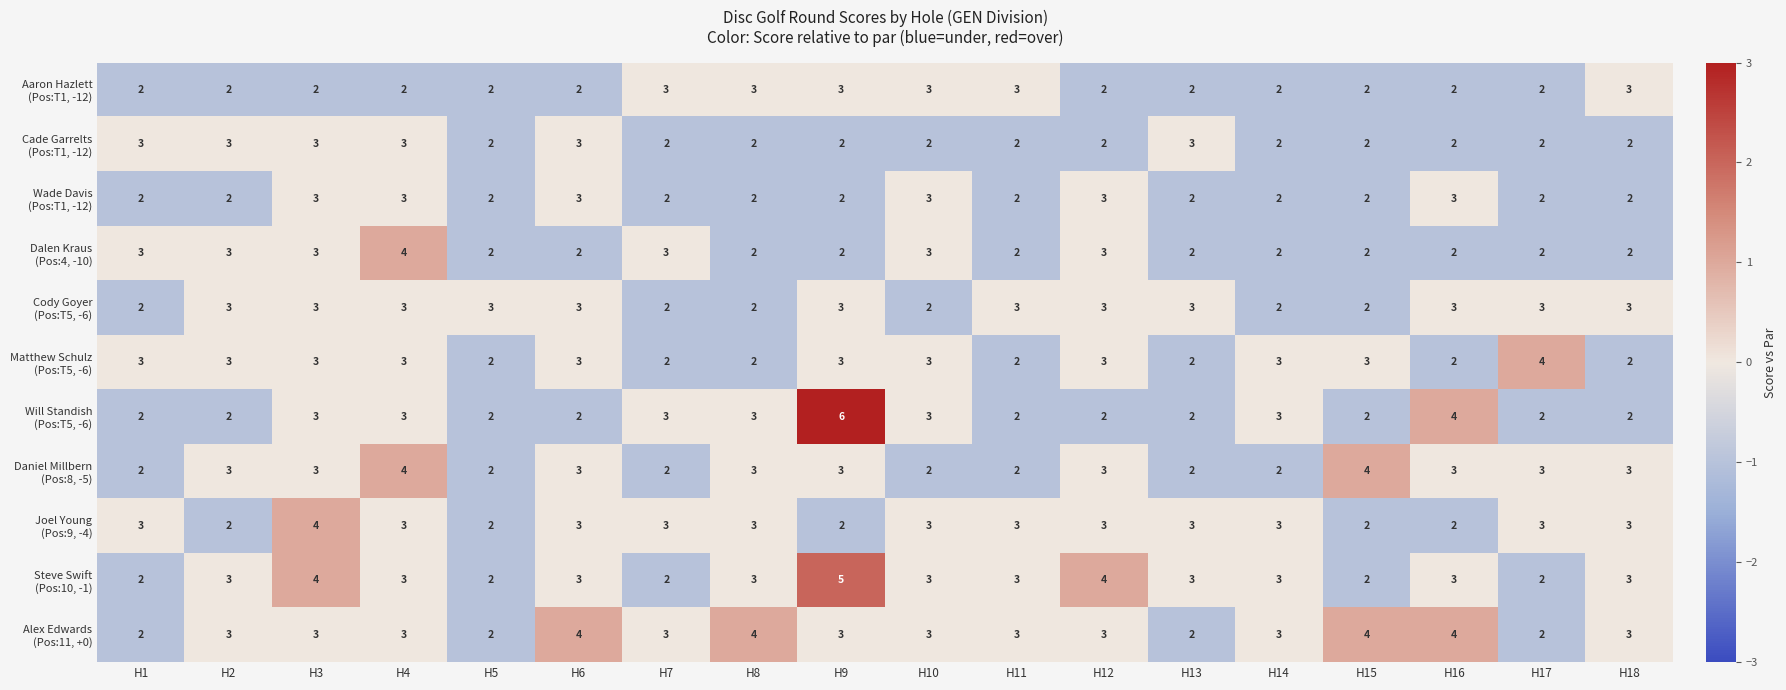

What is the greatest value displayed?

6